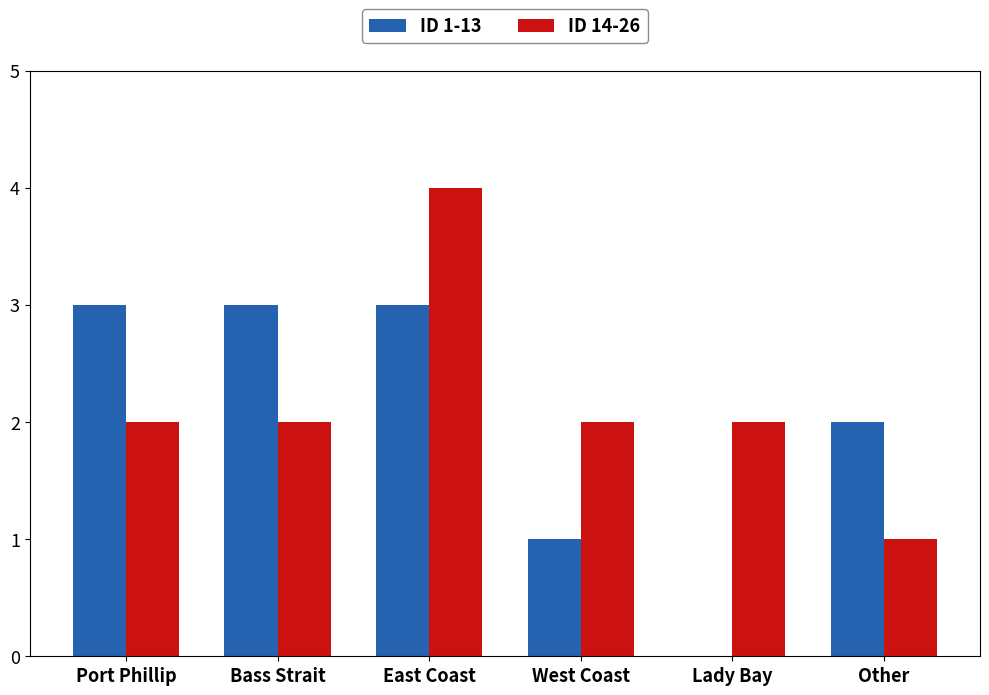

What is the maximum value shown in the chart?

4